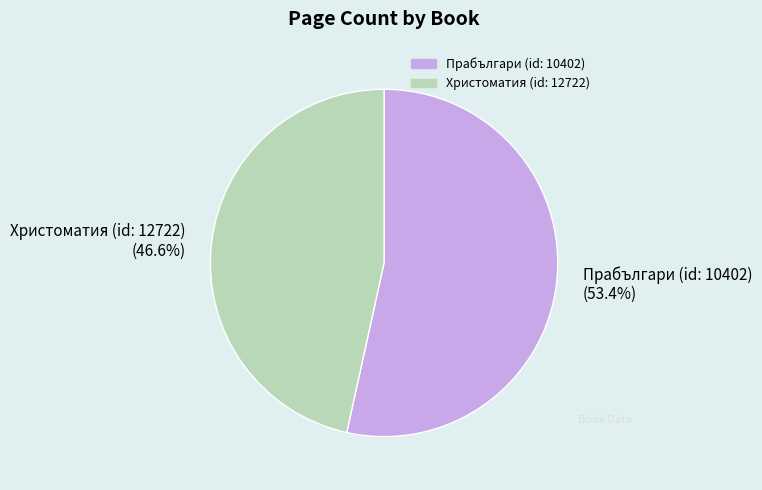

Which slice is the smallest?

Христоматия (id: 12722)